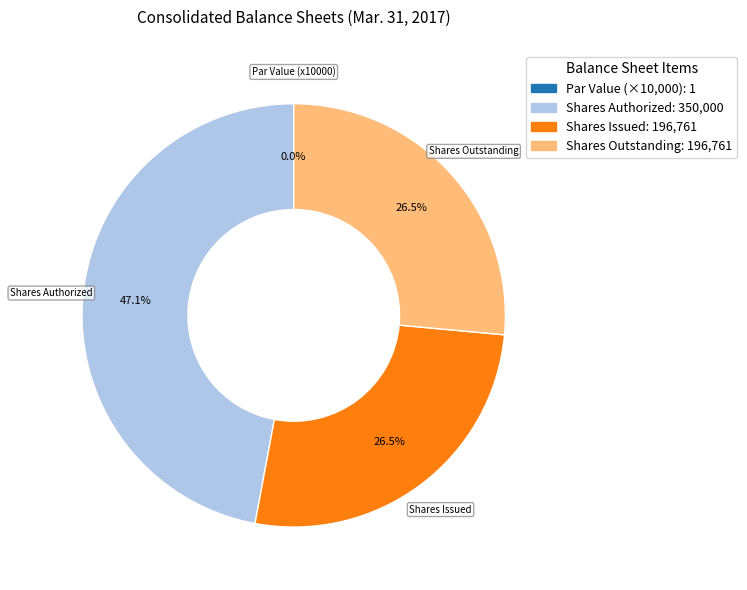

Is there any slice that represents more than half of the pie?

No